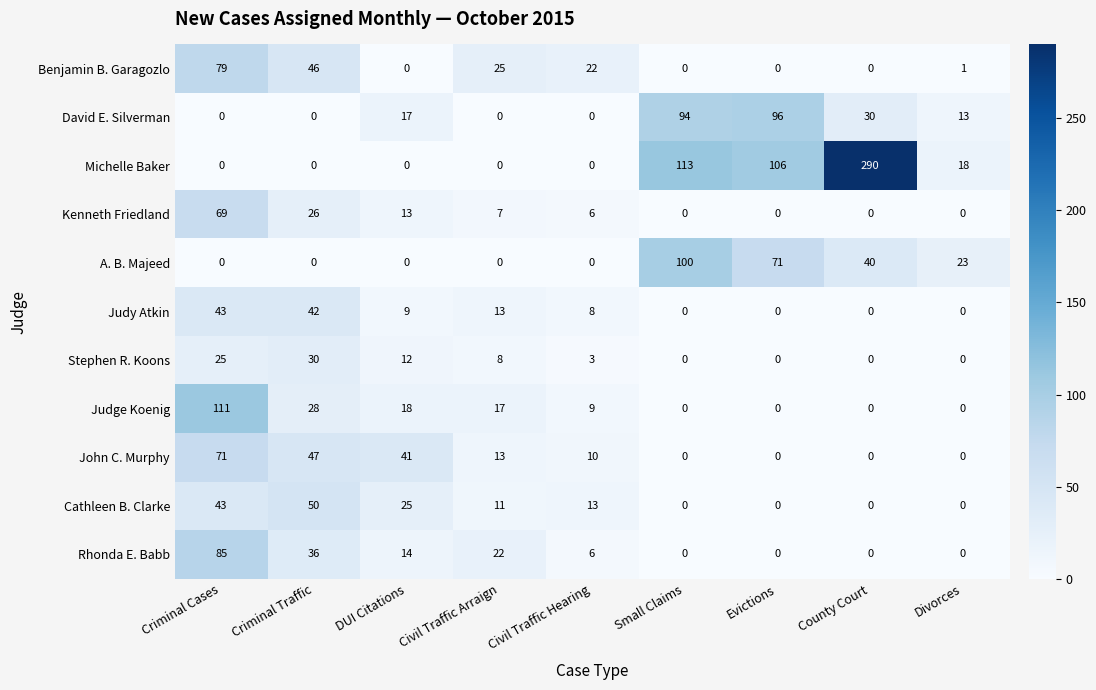

At which label does A. B. Majeed reach its peak?

Small Claims